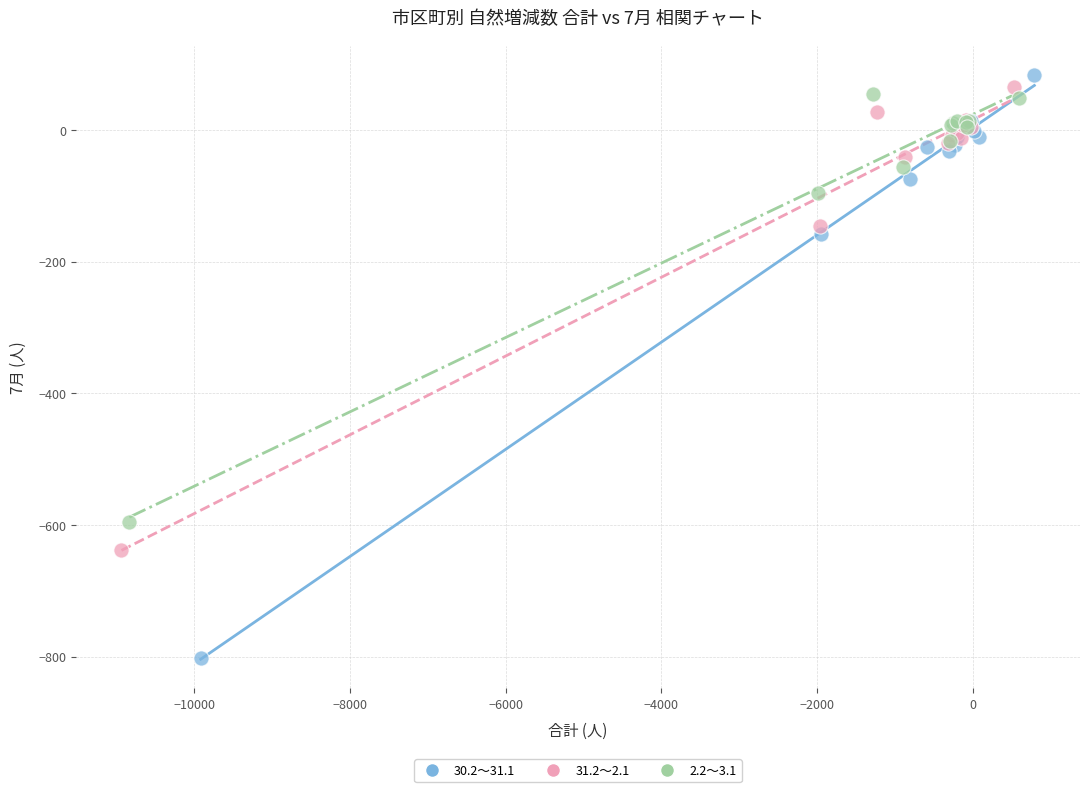

Which series reaches the minimum Y coordinate?

30.2～31.1